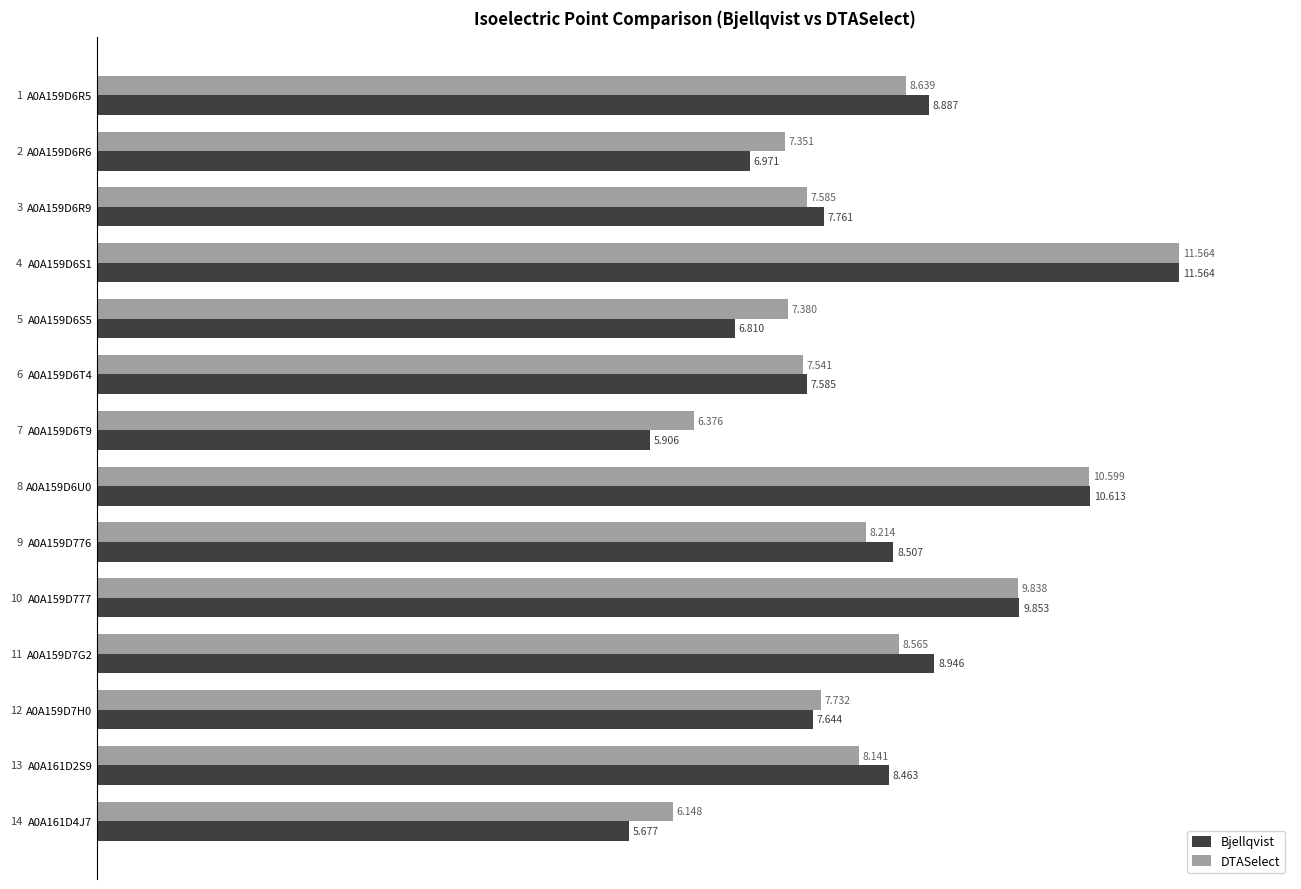

Rank the categories by DTASelect value from highest to lowest.

A0A159D6S1, A0A159D6U0, A0A159D777, A0A159D6R5, A0A159D7G2, A0A159D776, A0A161D2S9, A0A159D7H0, A0A159D6R9, A0A159D6T4, A0A159D6S5, A0A159D6R6, A0A159D6T9, A0A161D4J7